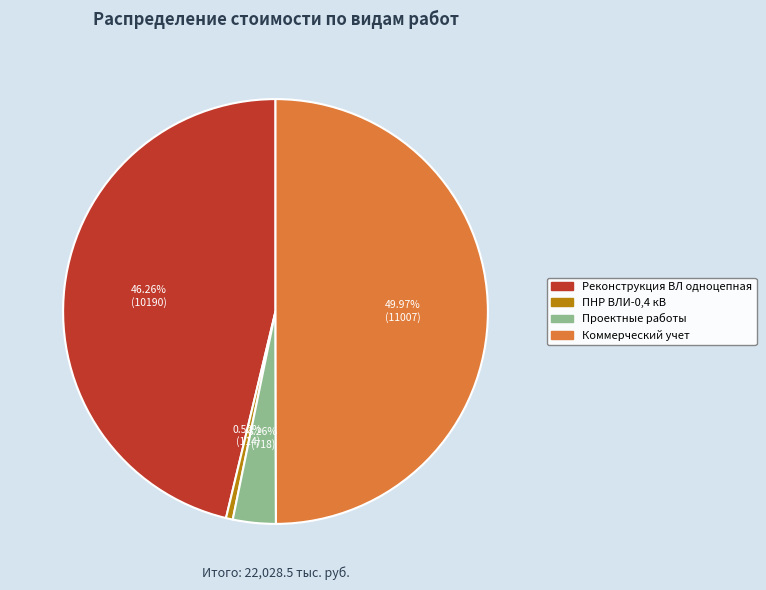

Is it true that ПНР ВЛИ-0,4 кВ is 1% of the pie?

True